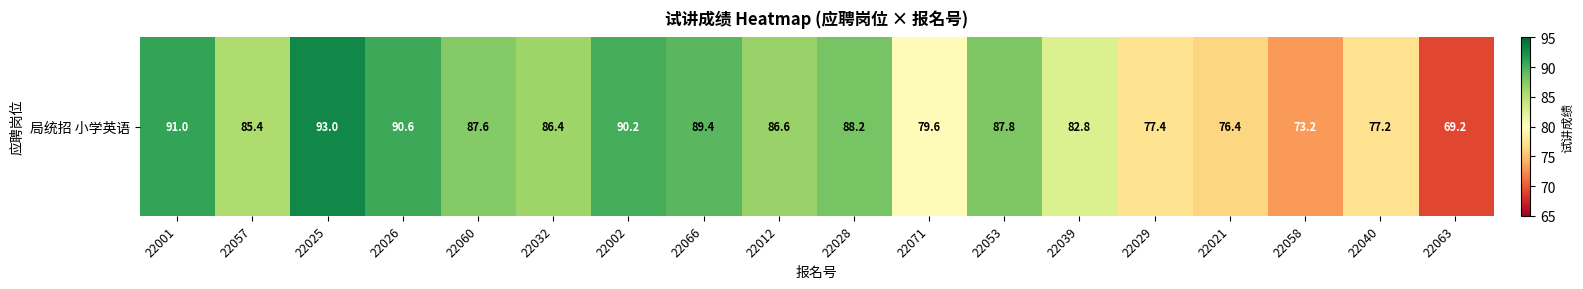

What value does the data have at 22026?

90.6